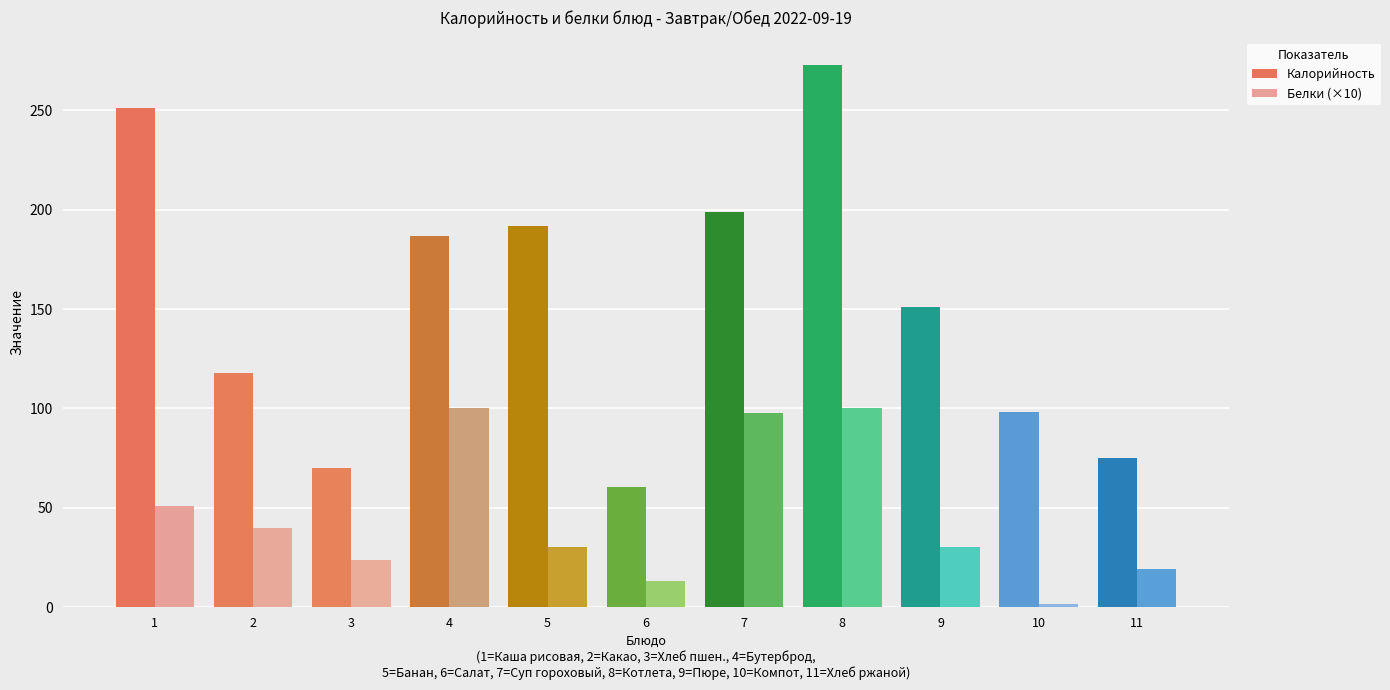

Is it true that Белки equals 2.6 at Каша рисовая с м/слив.?

False